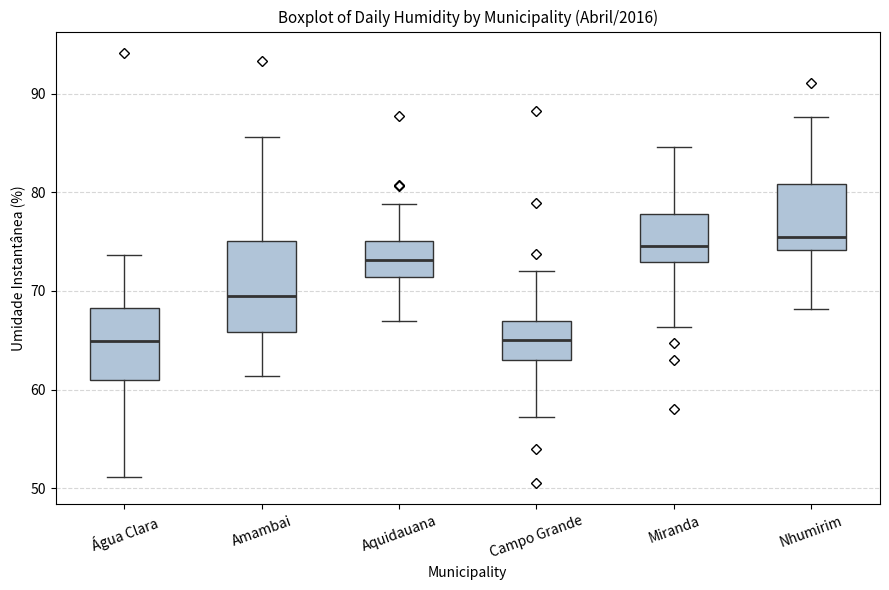

Where is the lower edge of the box for Água Clara on the y-axis? The values are not printed on the chart, so give them approximately, as read against the axis.

61